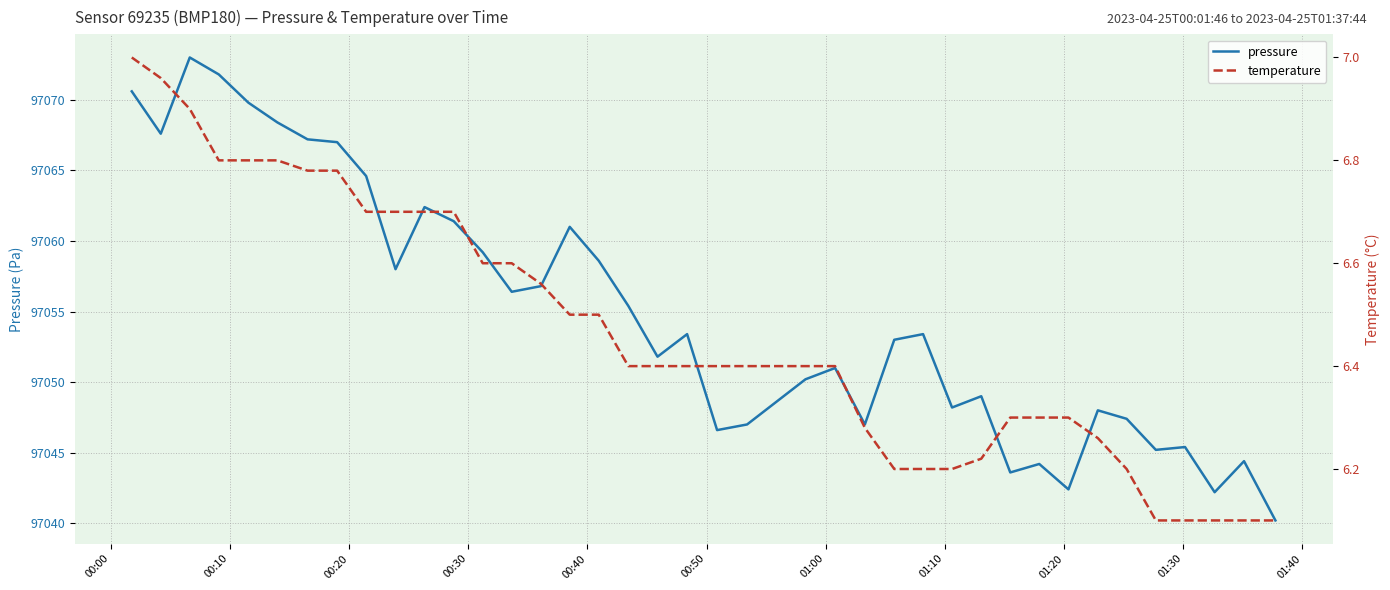

True or false: pressure and temperature intersect in this chart.

False